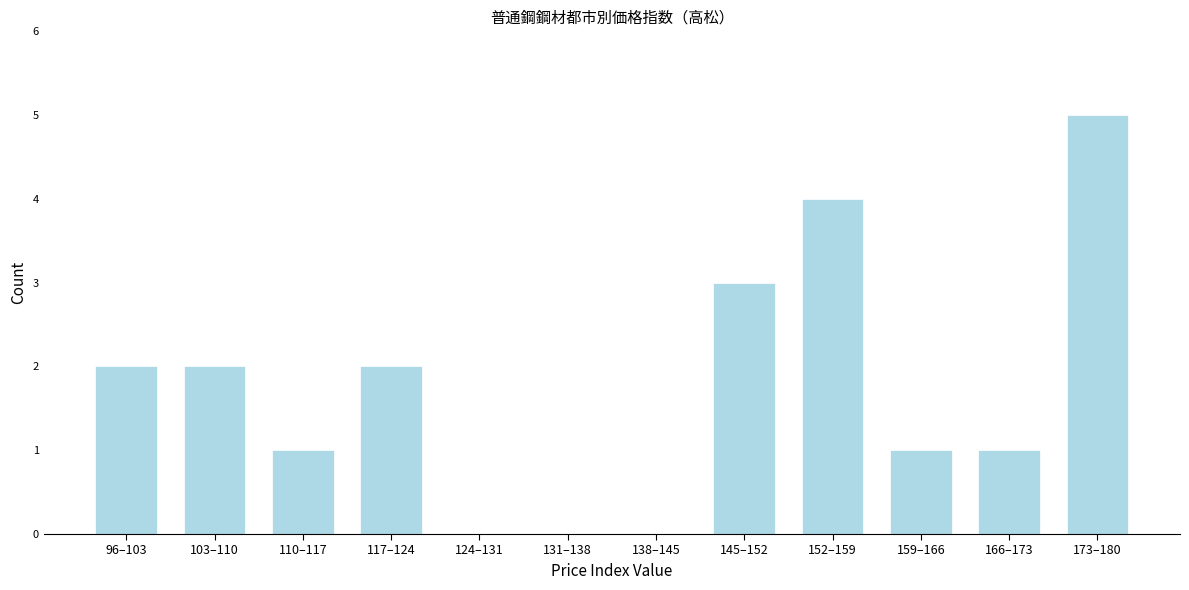

Reading right to left, extract all data points from this chart.

173–180=5	166–173=1	159–166=1	152–159=4	145–152=3	138–145=0	131–138=0	124–131=0	117–124=2	110–117=1	103–110=2	96–103=2